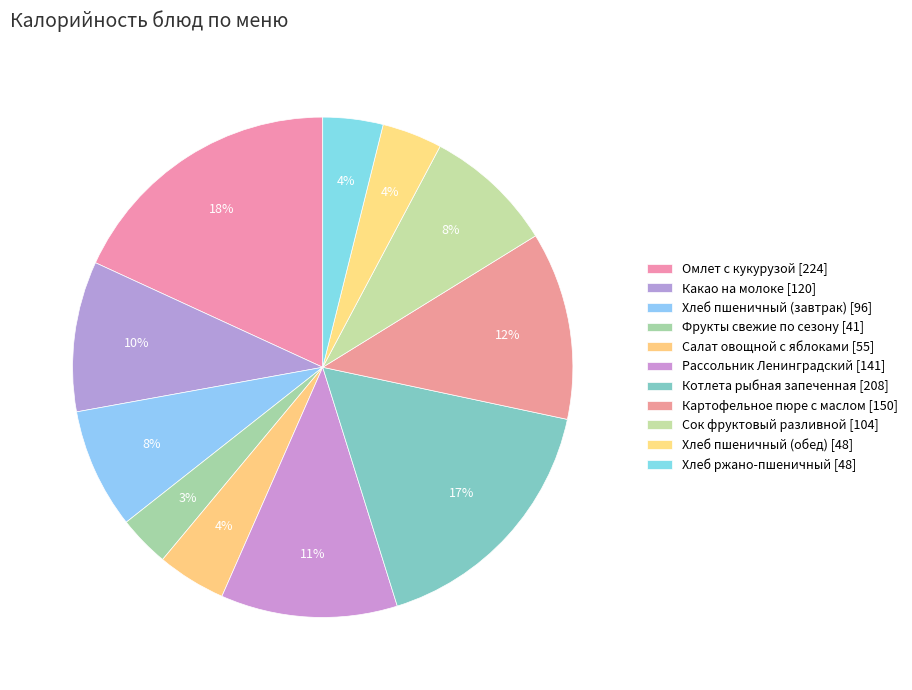

To the nearest percent, what is the average slice percentage?

9%